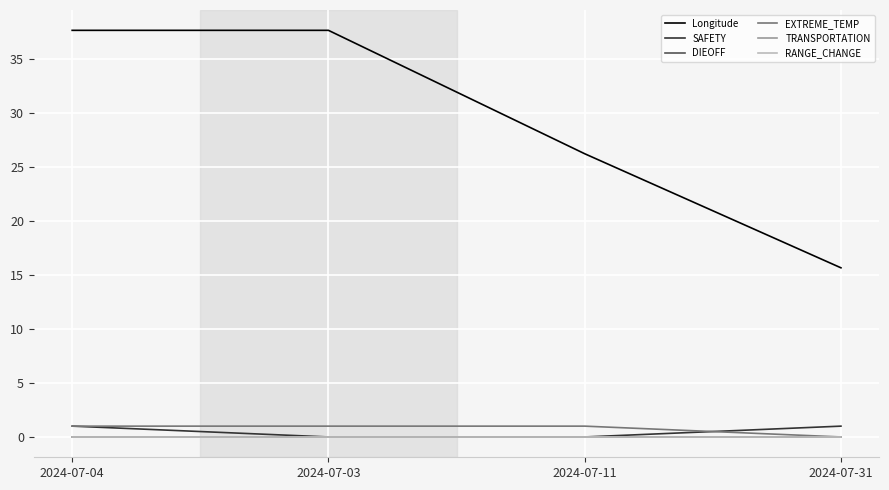

Is this an area chart (filled region under the line)?

No